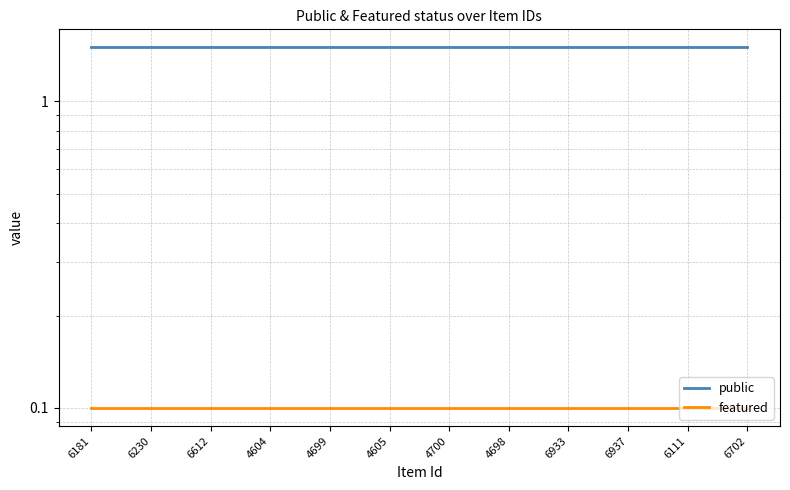

Rank the series by their average value, from highest to lowest.

public, featured